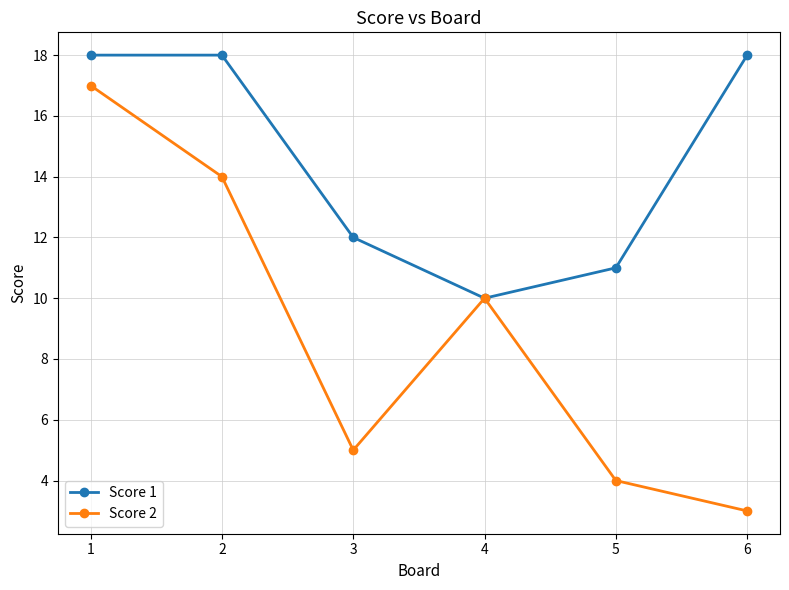

At which category does Score 2 reach its first local valley?

3